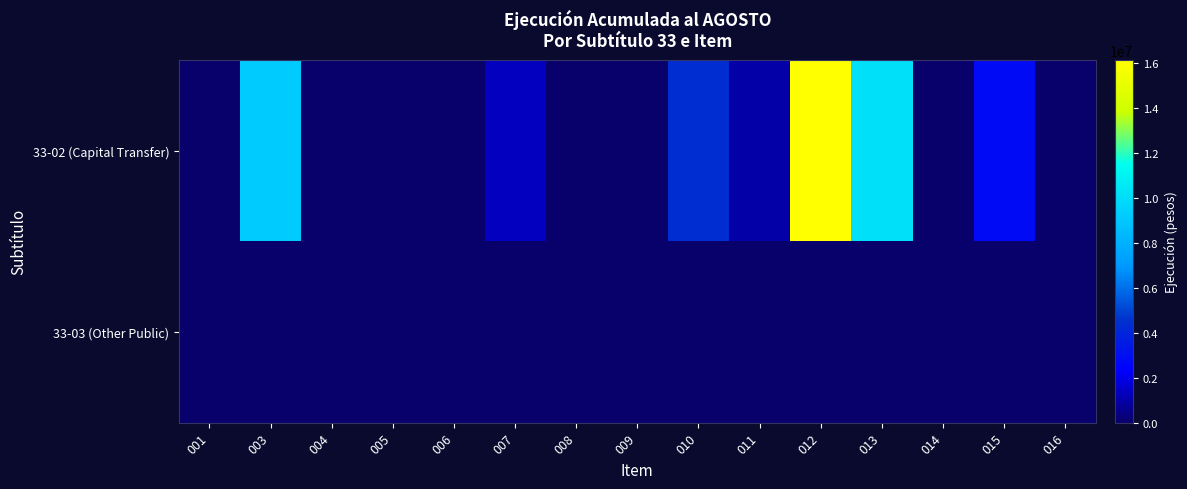

Reading left to right, transcribe all the data shown in this chart.

33-02 (Capital Transfer): 001=0	003=9166570	004=0	005=0	006=0	007=1357590	008=0	009=0	010=4401865	011=1000000	012=16150320	013=10106688	014=0	015=2785106	016=0
33-03 (Other Public): 001=0	003=0	004=0	005=0	006=0	007=0	008=0	009=0	010=0	011=0	012=0	013=0	014=0	015=0	016=0